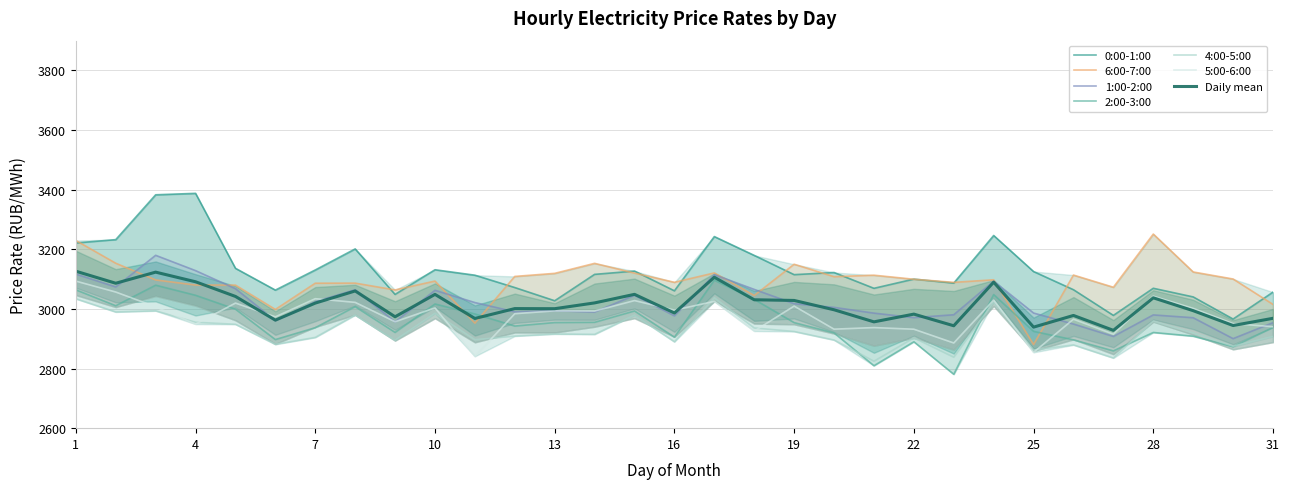

At 25, list the series in order from smallest to largest.

5:00-6:00, 4:00-5:00, 6:00-7:00, 2:00-3:00, 1:00-2:00, 0:00-1:00